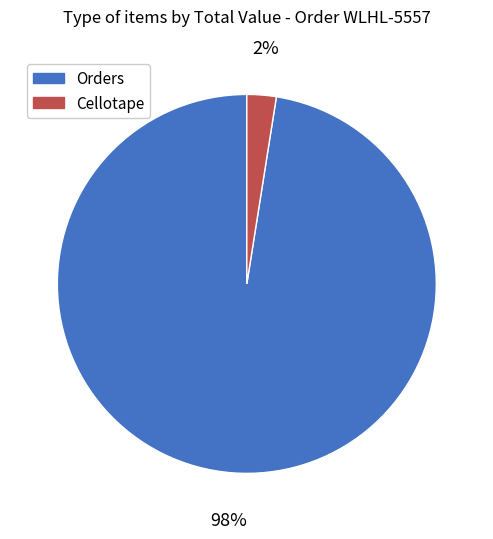

To the nearest percent, what is the average slice percentage?

50%